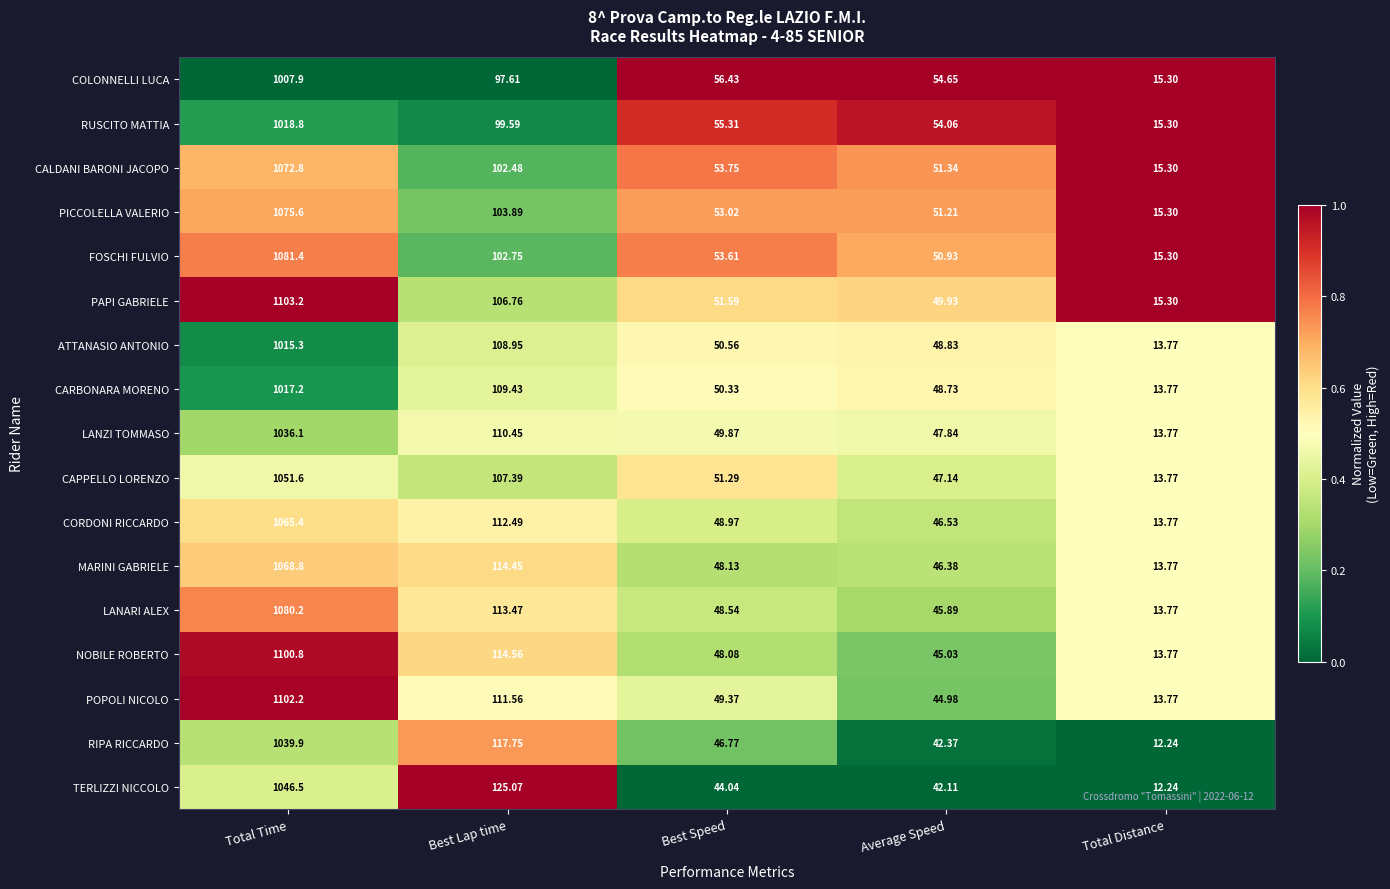

At which label is ATTANASIO ANTONIO closest to 514?

Best Lap time